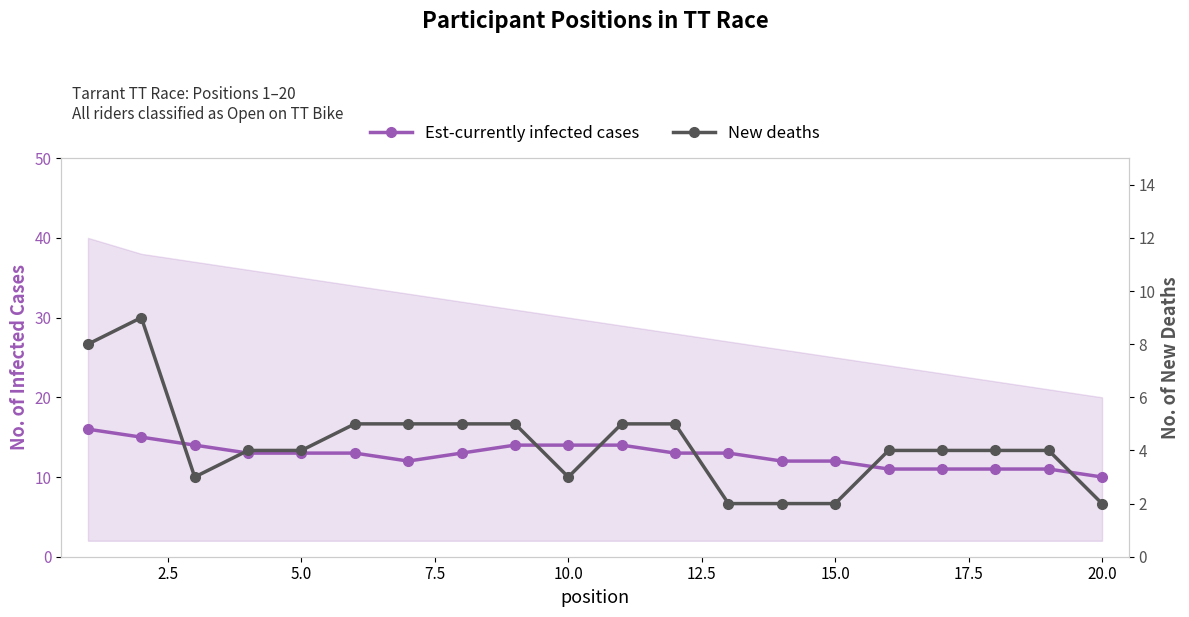

Rank the series by their maximum value, from highest to lowest.

Est-currently infected cases, New deaths